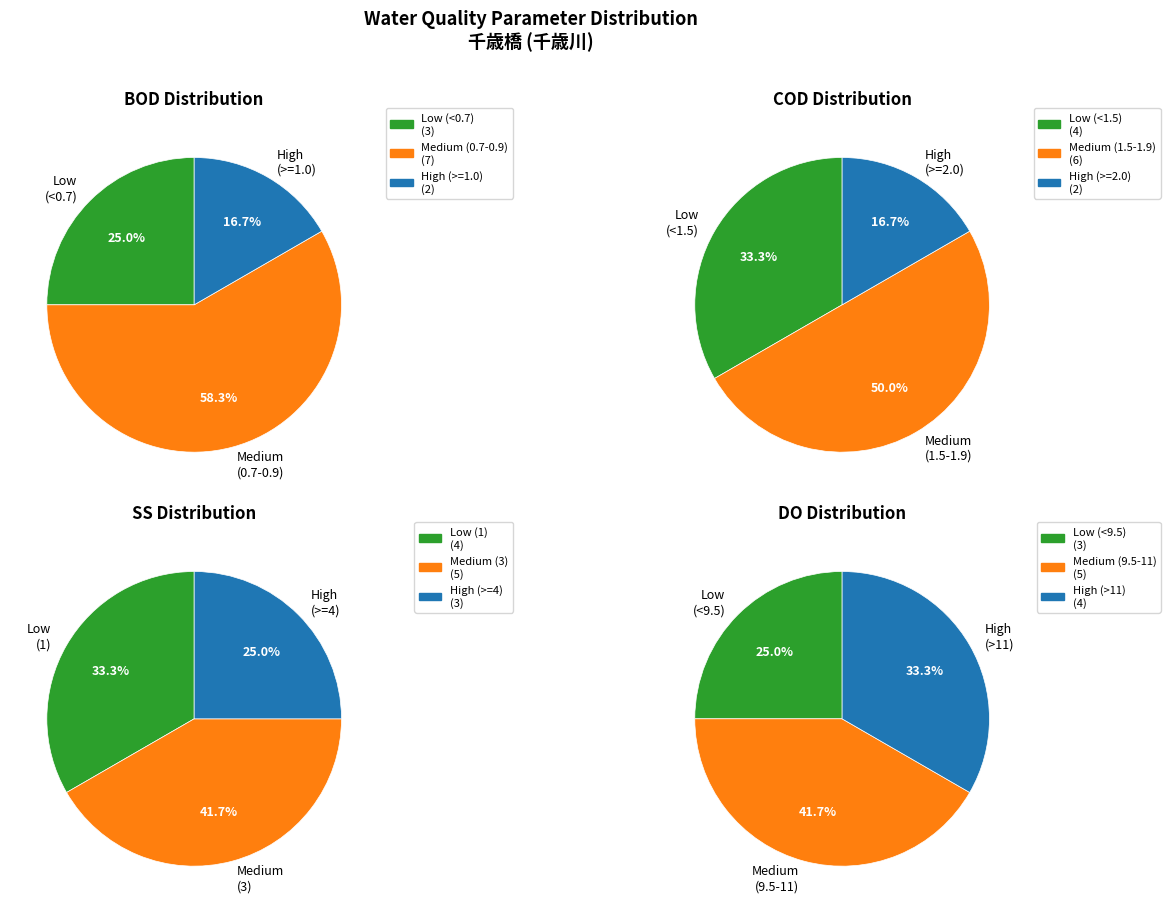

How many slices are in this pie chart?

12